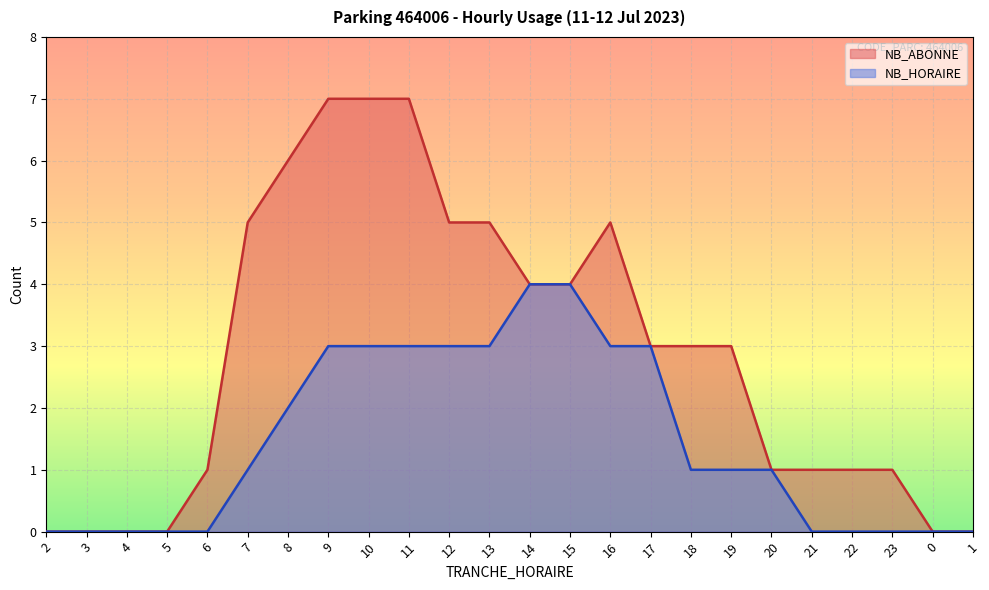

How many data points in NB_HORAIRE are above 1?

10